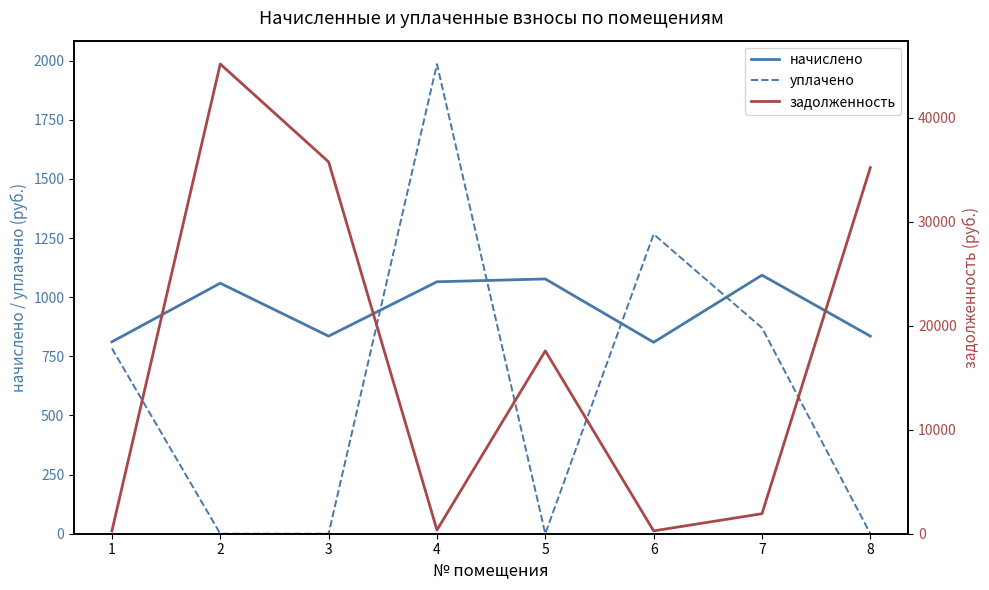

At which label is начислено closest to 951?

2